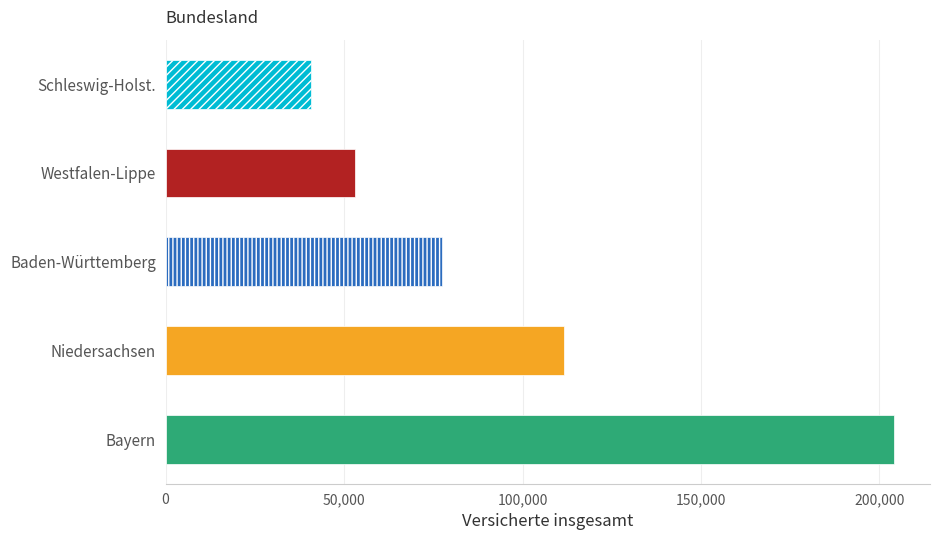

Is it true that Freiwillige Männer equals 655 at Hessen?

False